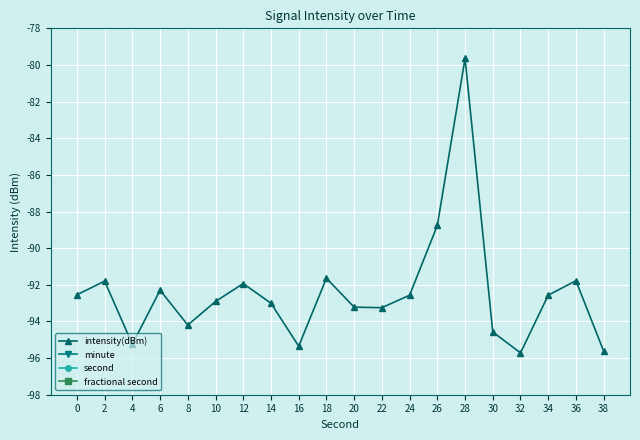

Rank the series at 32 from highest to lowest value.

second, minute, fractional second, intensity(dBm)